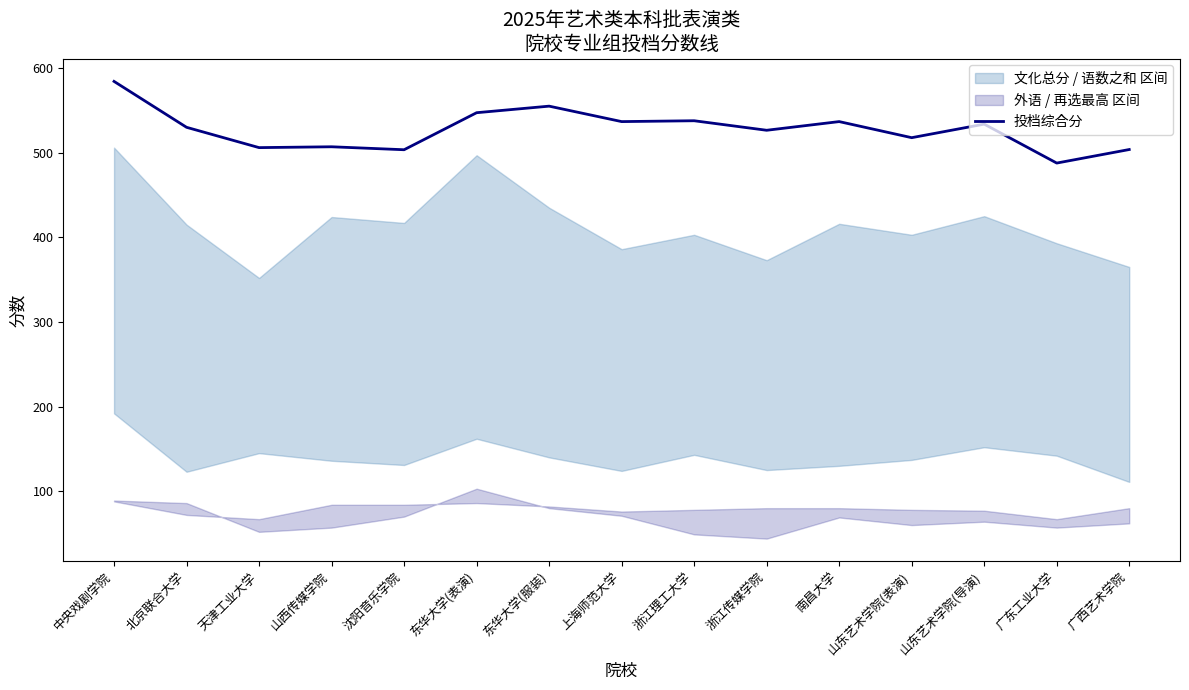

Reading right to left, list all the values displayed in this chart.

广西艺术学院=503.8	广东工业大学=487.8	山东艺术学院(导演)=533.8	山东艺术学院(表演)=517.8	南昌大学=536.8	浙江传媒学院=526.5	浙江理工大学=537.8	上海师范大学=536.8	东华大学(服装)=555.0	东华大学(表演)=547.2	沈阳音乐学院=503.5	山西传媒学院=507.0	天津工业大学=506.0	北京联合大学=530.0	中央戏剧学院=584.2